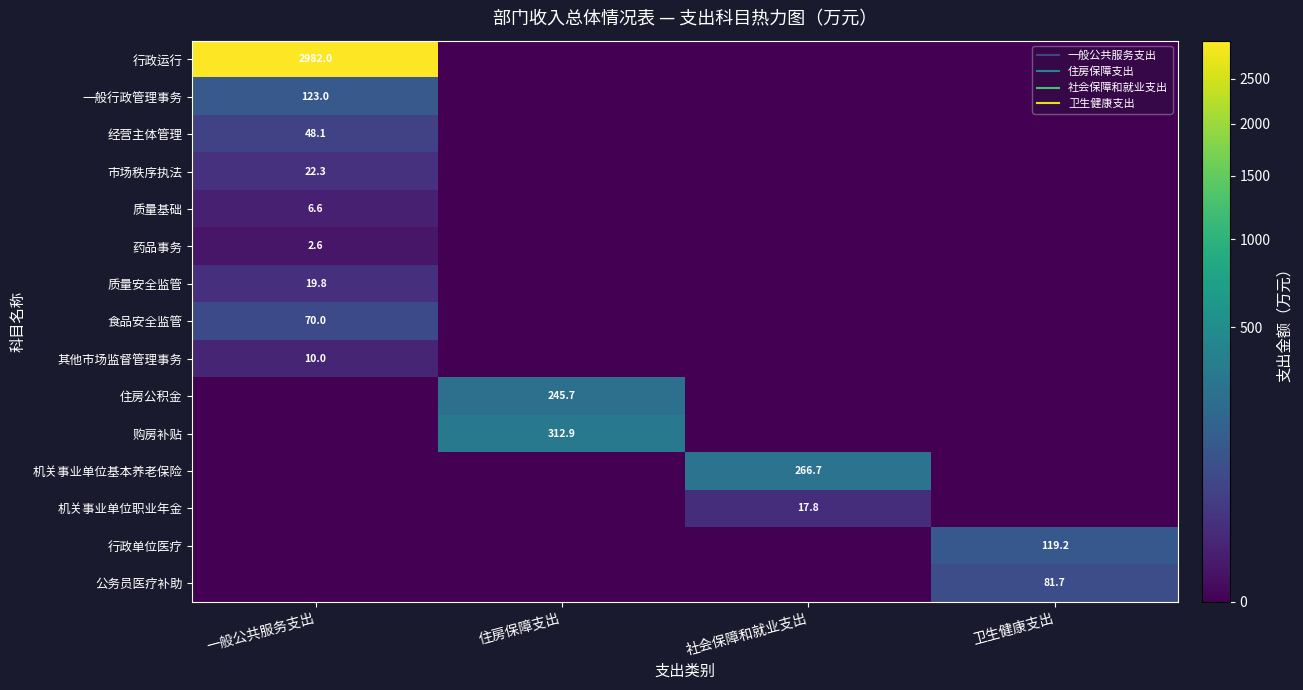

Which label corresponds to the largest value in the chart?

一般公共服务支出